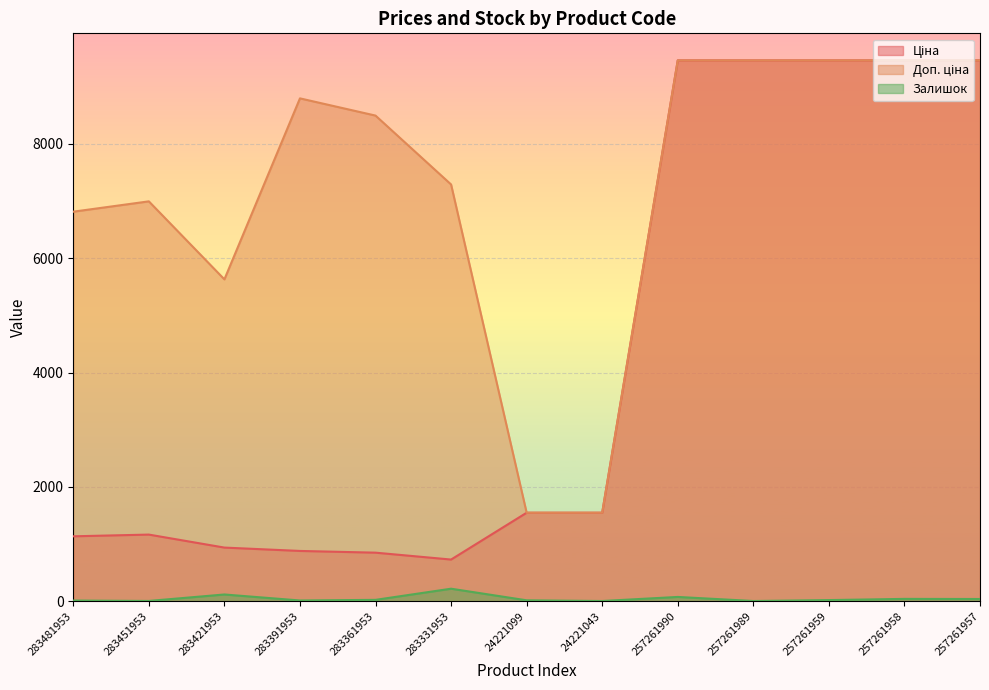

At 283481953, list the series in order from largest to smallest.

Доп. ціна, Ціна, Залишок